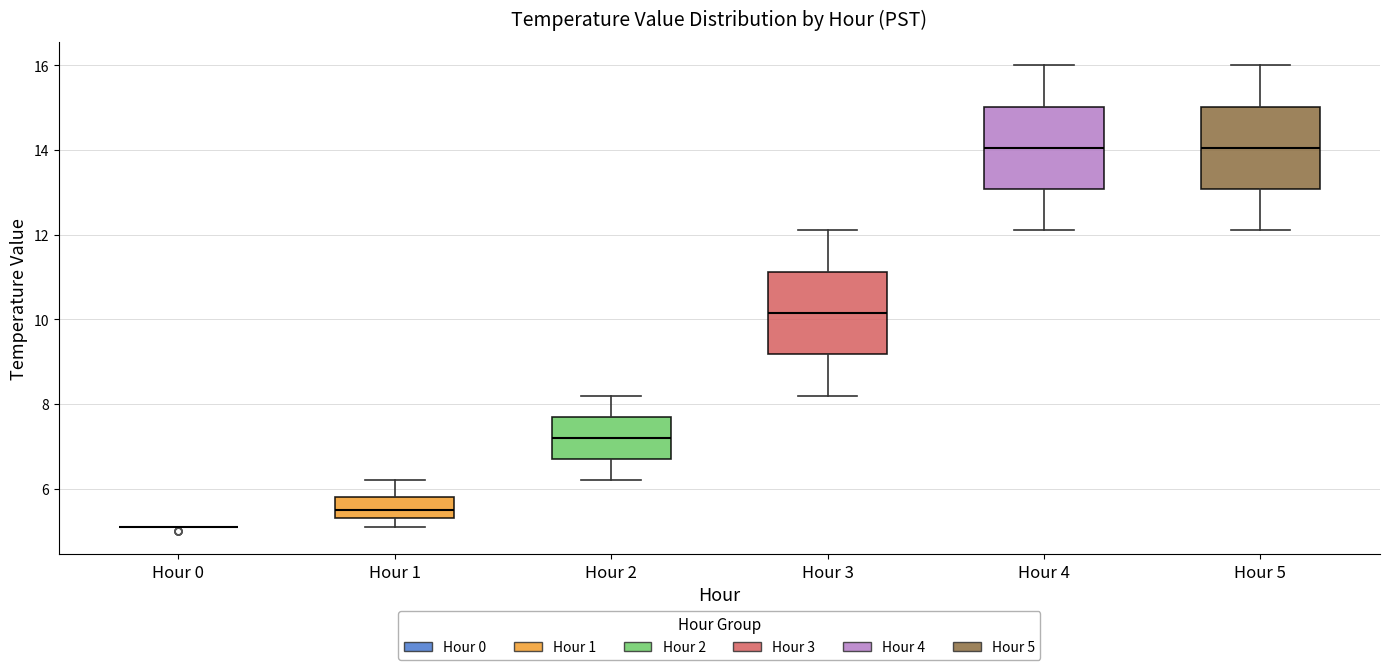

Reading left to right, read every box against the y-axis: the position of its median line, the range the box covers, and the ends of its whiskers. The values are not printed on the chart, so give them approximately, as read against the axis.

Hour 0: box collapsed to a line at 5.2, whiskers 5.2 to 5.2
Hour 1: median 5.6, box 5.4 to 5.8, whiskers 5.2 to 6.2
Hour 2: median 7.2, box 6.8 to 7.8, whiskers 6.2 to 8.2
Hour 3: median 10.2, box 9.2 to 11.2, whiskers 8.2 to 12.2
Hour 4: median 14.0, box 13.0 to 15.0, whiskers 12.2 to 16.0
Hour 5: median 14.0, box 13.0 to 15.0, whiskers 12.2 to 16.0